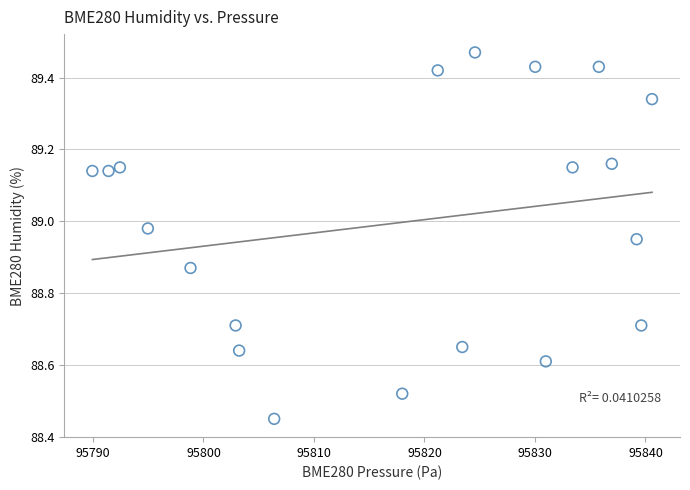

What is the range of Y values (max minus min)?

1.0